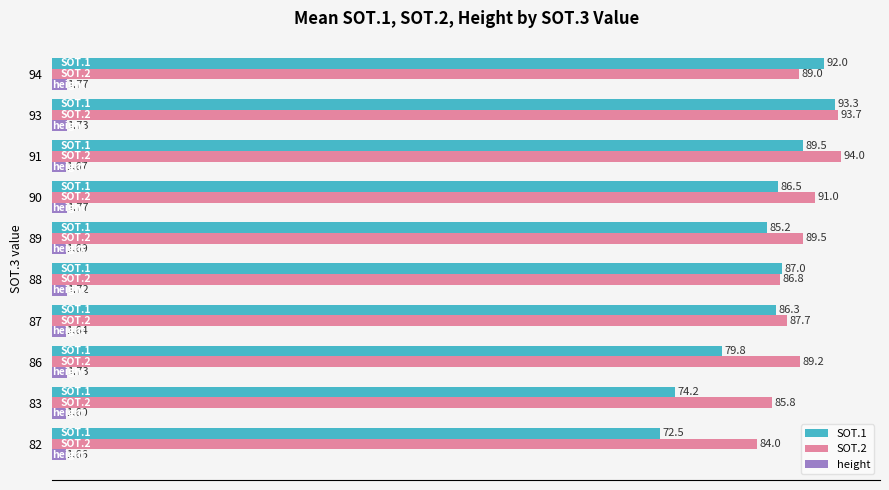

What is the average value of the SOT.1 series?

84.6